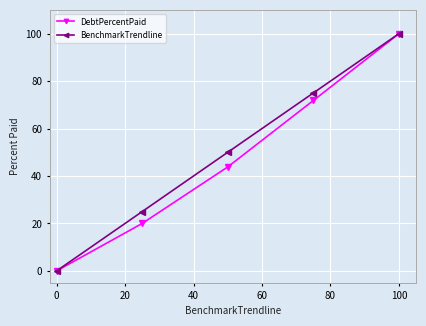

True or false: BenchmarkTrendline has more than 1 interior local peaks.

False